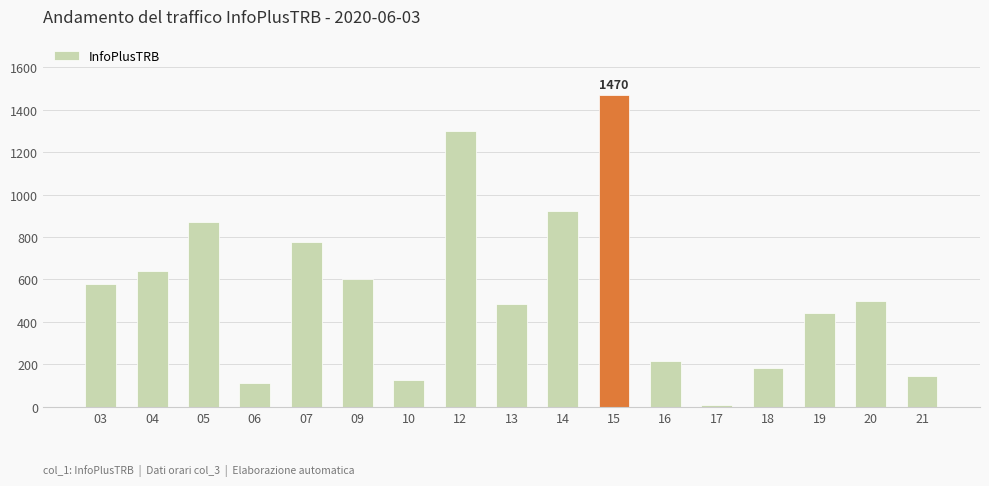

What is the sum of all values?

9375